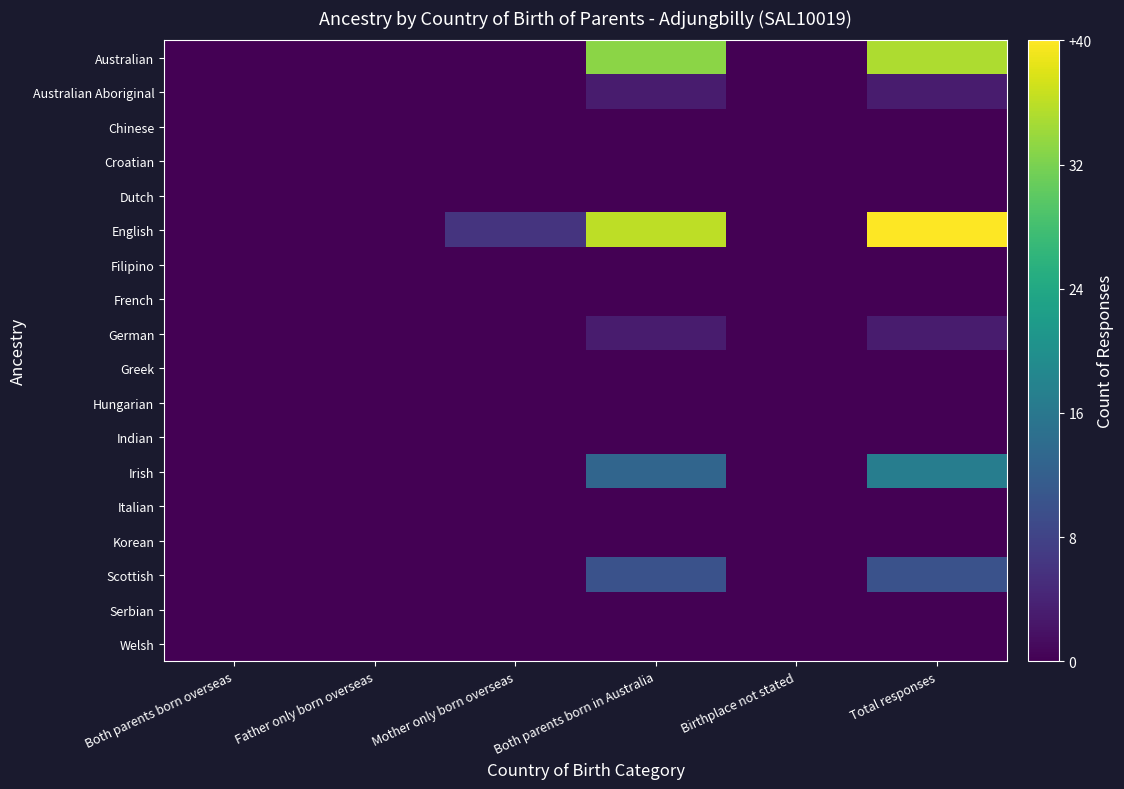

Which series has the widest spread of values?

English